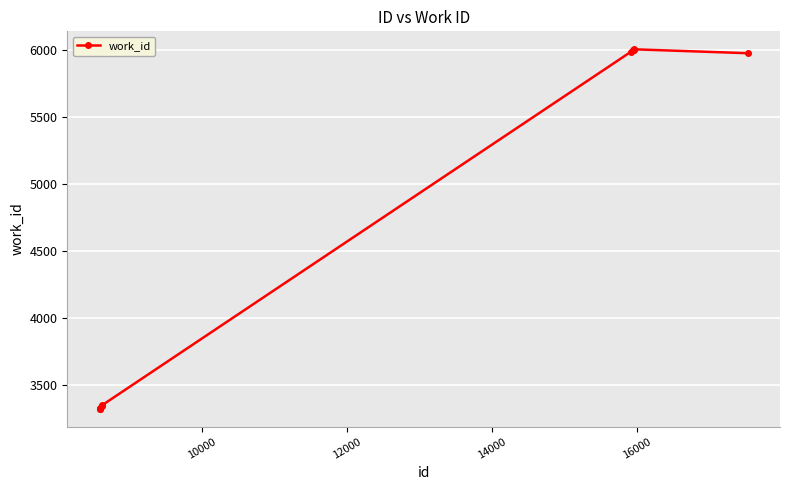

What is the value of the 1st point from the left?

3327